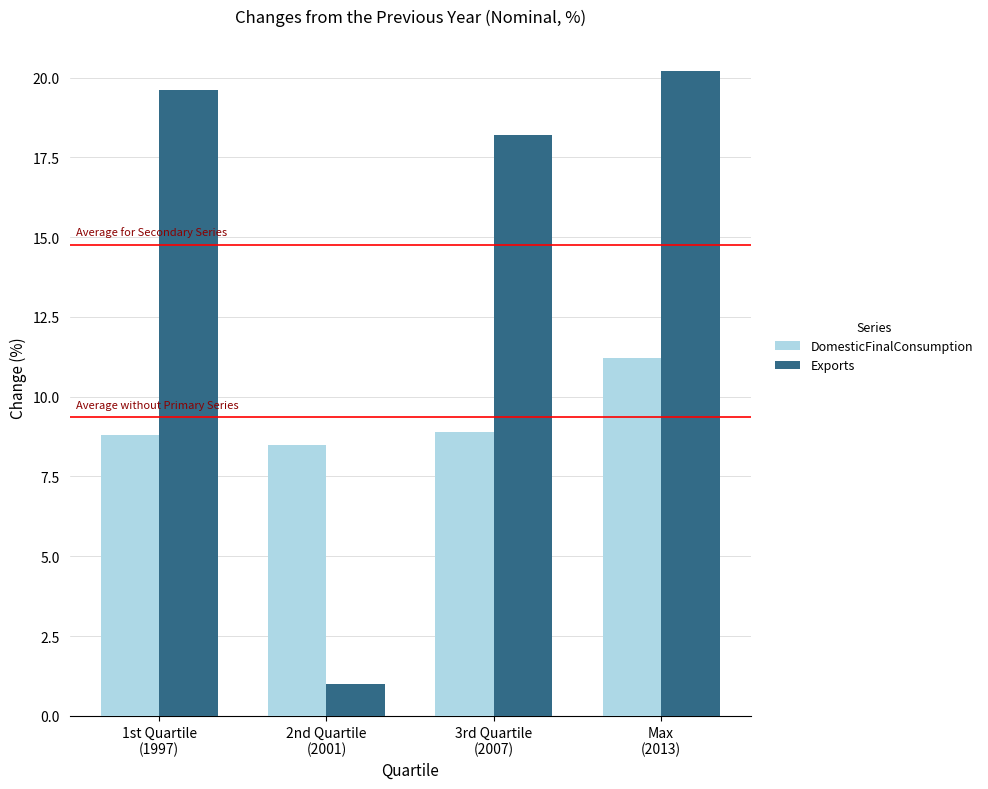

How many categories are shown in the chart?

4